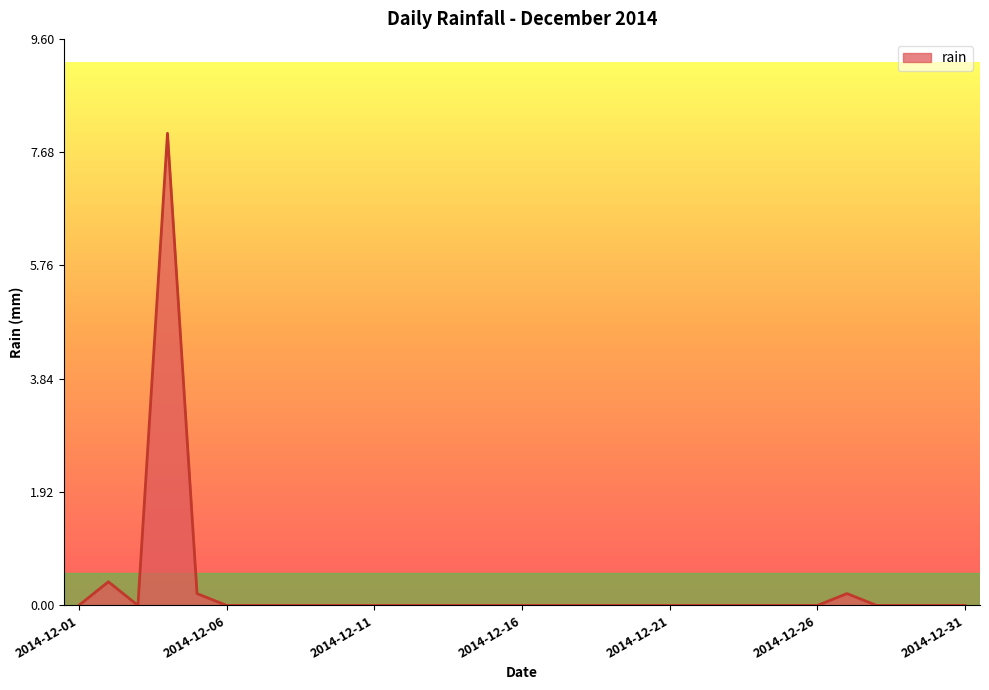

True or false: the data has more than 2 interior local peaks.

True